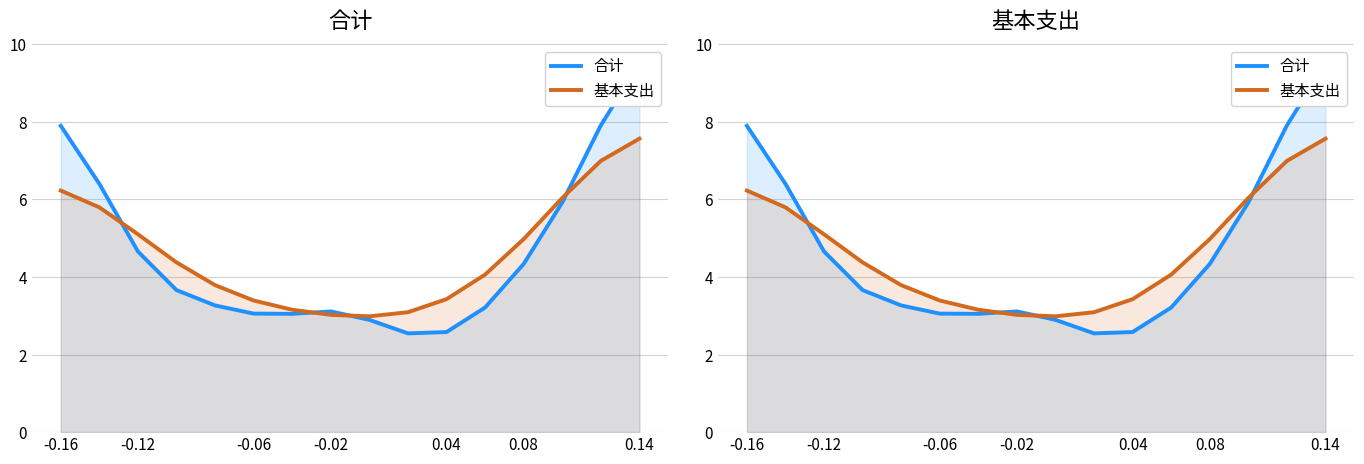

Where is the first local minimum for 基本支出?

8